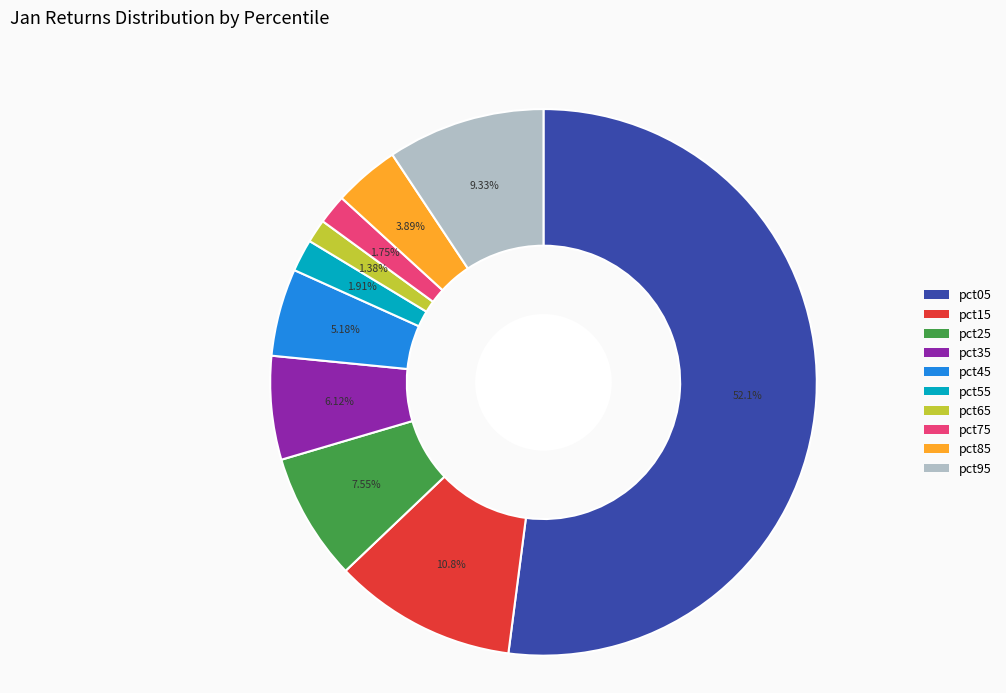

To the nearest percent, what percentage of the pie is pct95?

9%